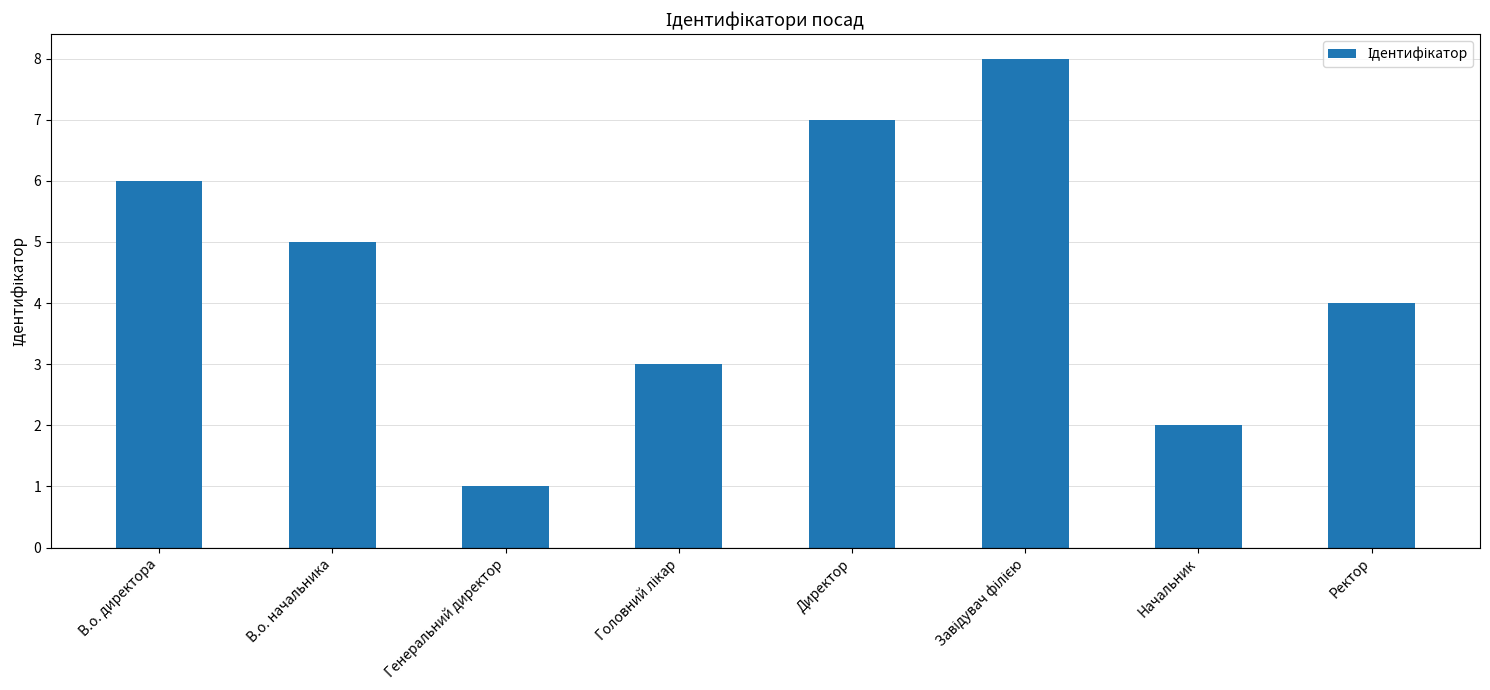

What is the difference between the second highest and minimum values?

6